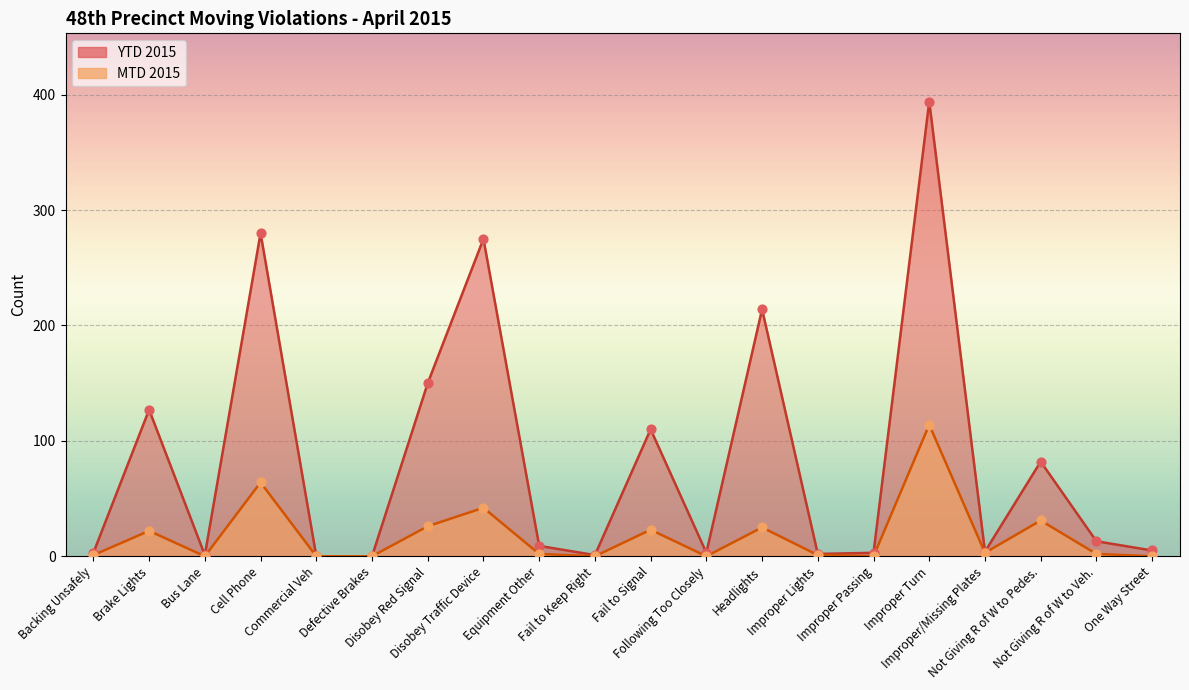

What are all the series names shown in the legend?

MTD 2015, YTD 2015